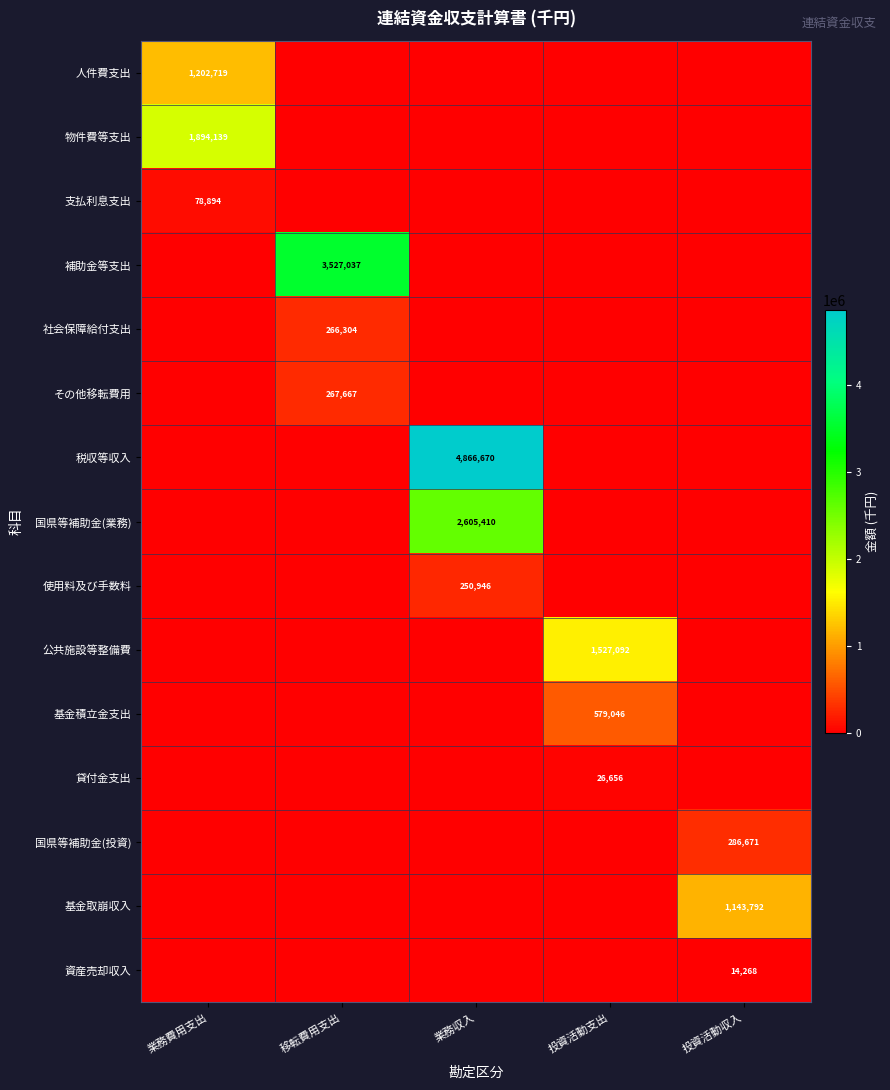

How many data points in 物件費等支出 are above 0?

1